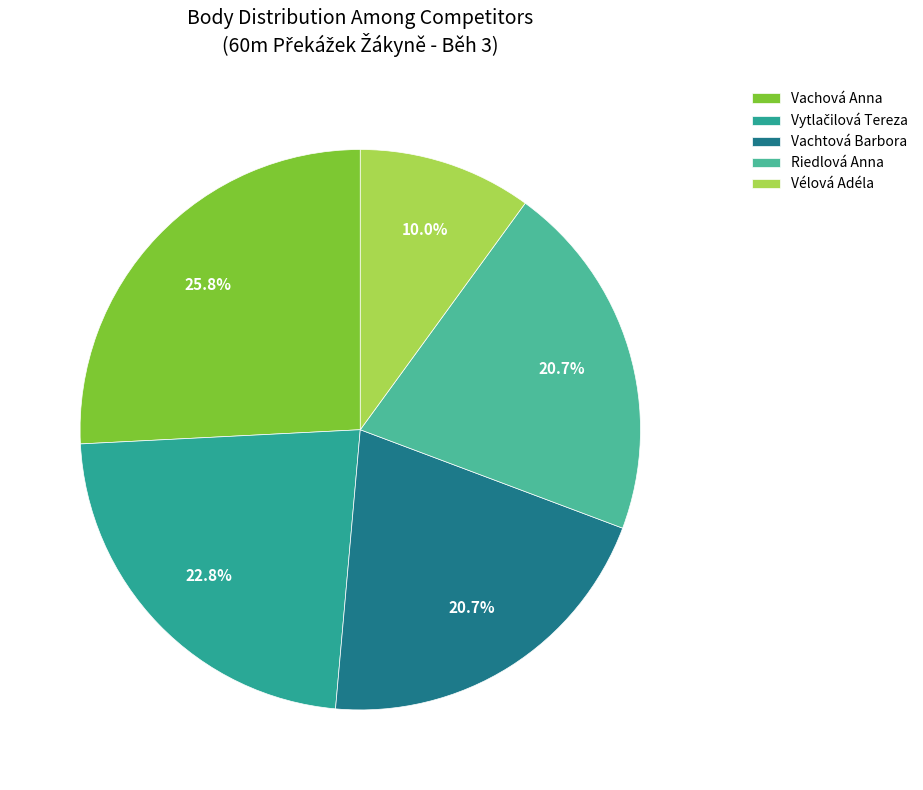

What percentage is the Vélová Adéla slice, to the nearest percent?

10%